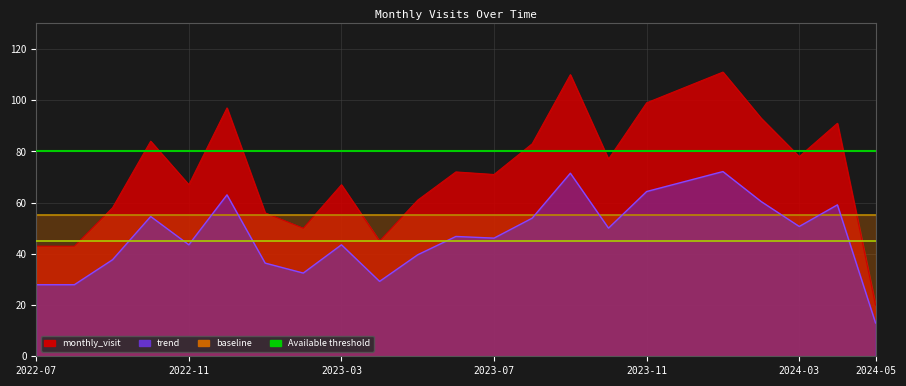

Reading left to right, transcribe all the data shown in this chart.

43	43	58	84	67	97	56	50	67	45	61	72	71	83	110	77	99	105	111	93	78	91	20